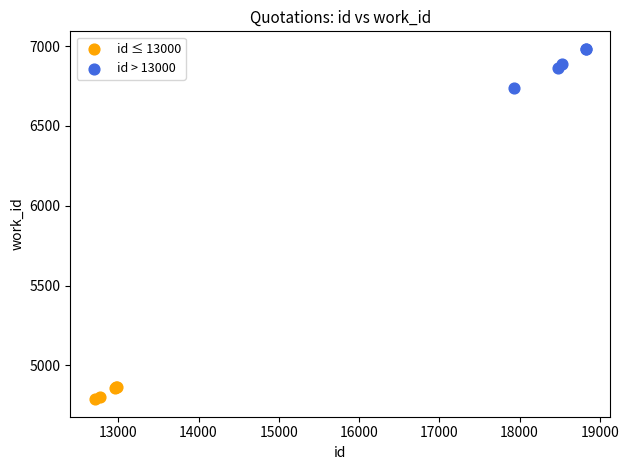

Which series contains the highest Y value?

id > 13000